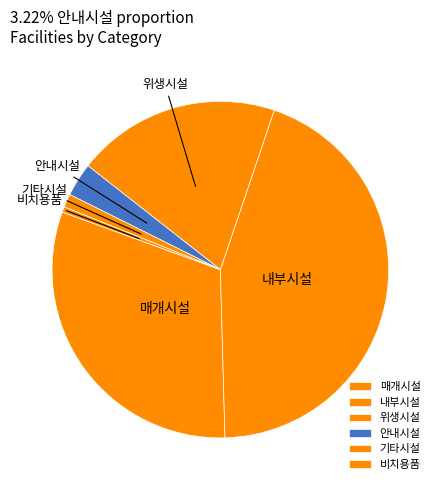

Which has a higher value, 안내시설 or 위생시설?

위생시설